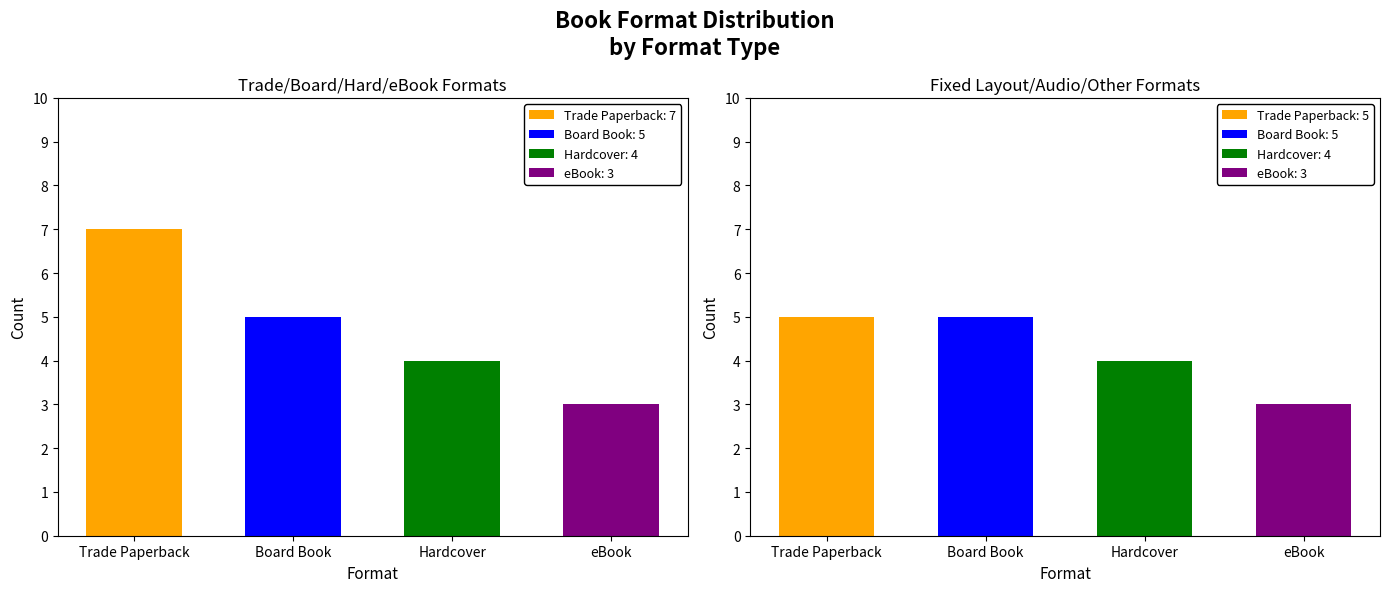

What value does the Fixed Layout eBook series have at 0?

5